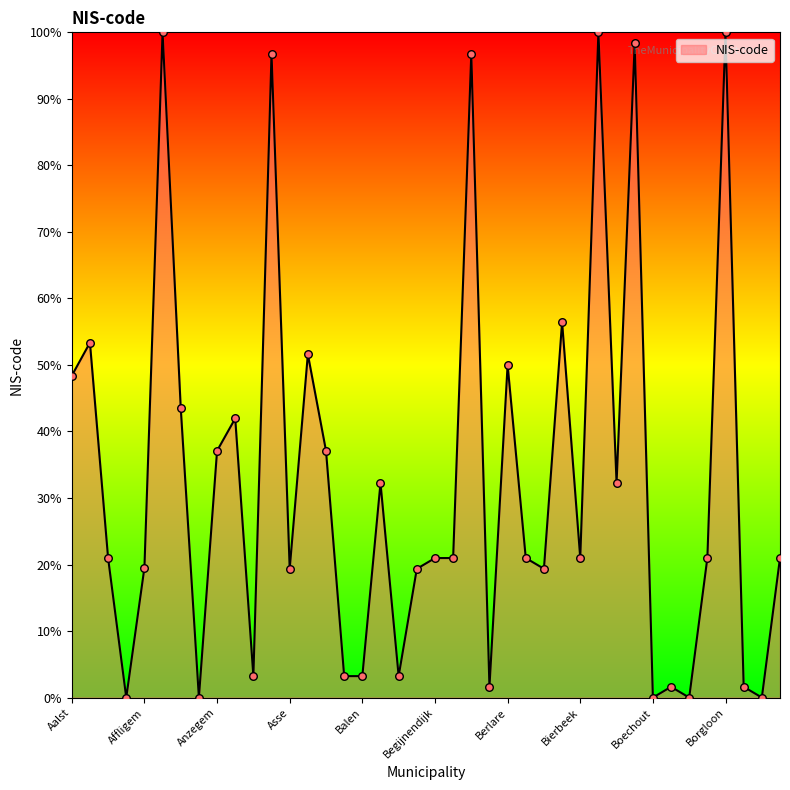

What is the maximum value shown in the chart?

100.0